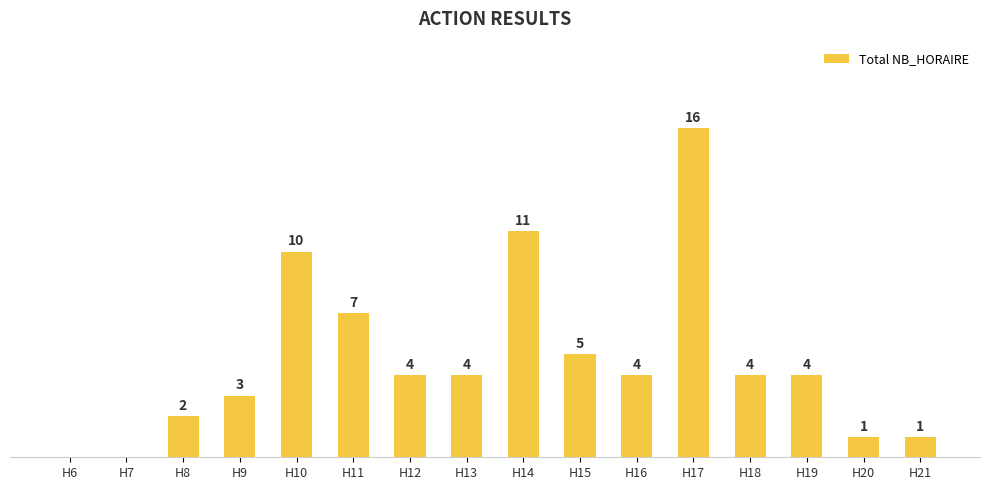

Which has a higher value, H17 or H19?

H17